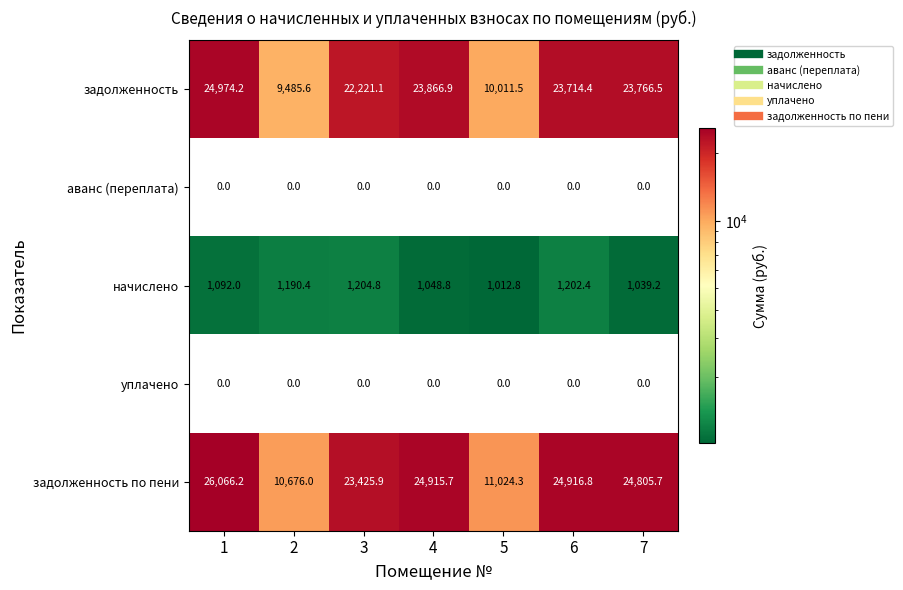

Rank the categories by задолженность по пени value from highest to lowest.

1, 6, 4, 7, 3, 5, 2